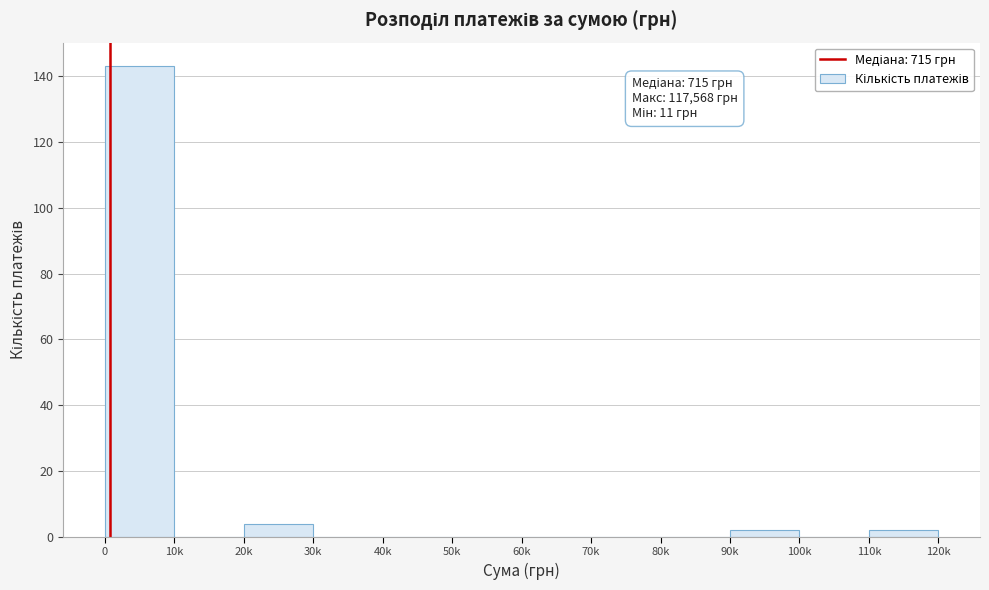

Reading right to left, list all the values displayed in this chart.

110k=2	100k=0	90k=2	80k=0	70k=0	60k=0	50k=0	40k=0	30k=0	20k=4	10k=0	0=143